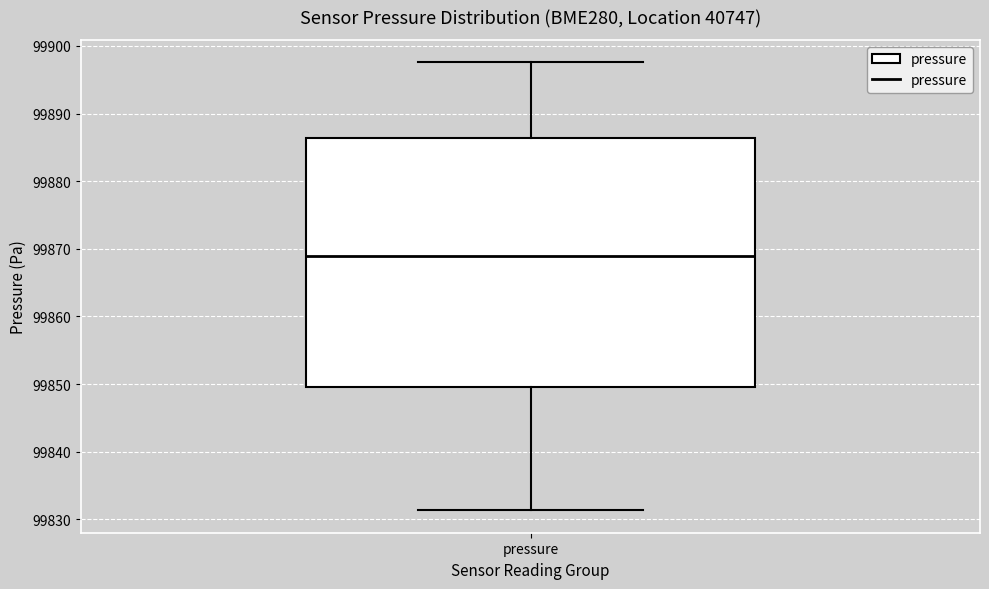

Where is the upper edge of the box for pressure on the y-axis? The values are not printed on the chart, so give them approximately, as read against the axis.

99886